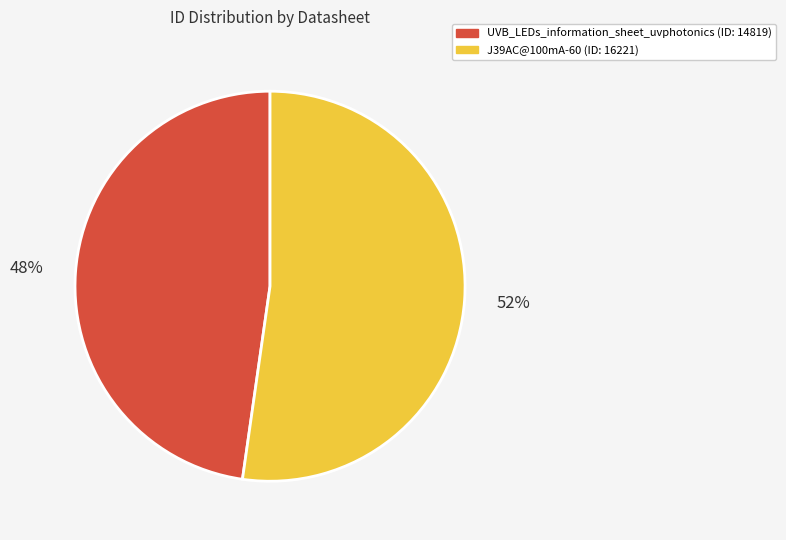

What is the largest slice in the pie chart?

J39AC@100mA-60